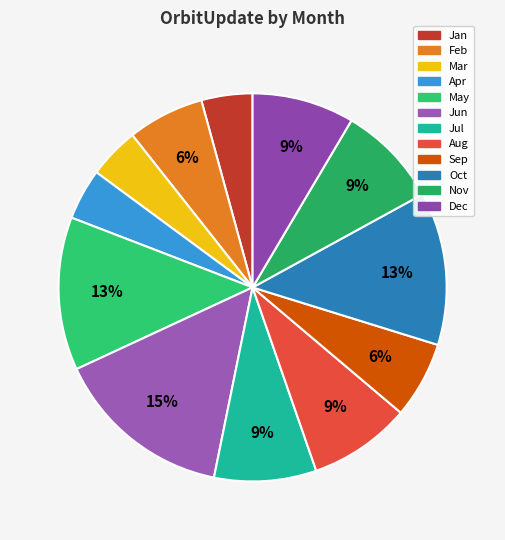

How much of the chart is everything except May?

87.2%